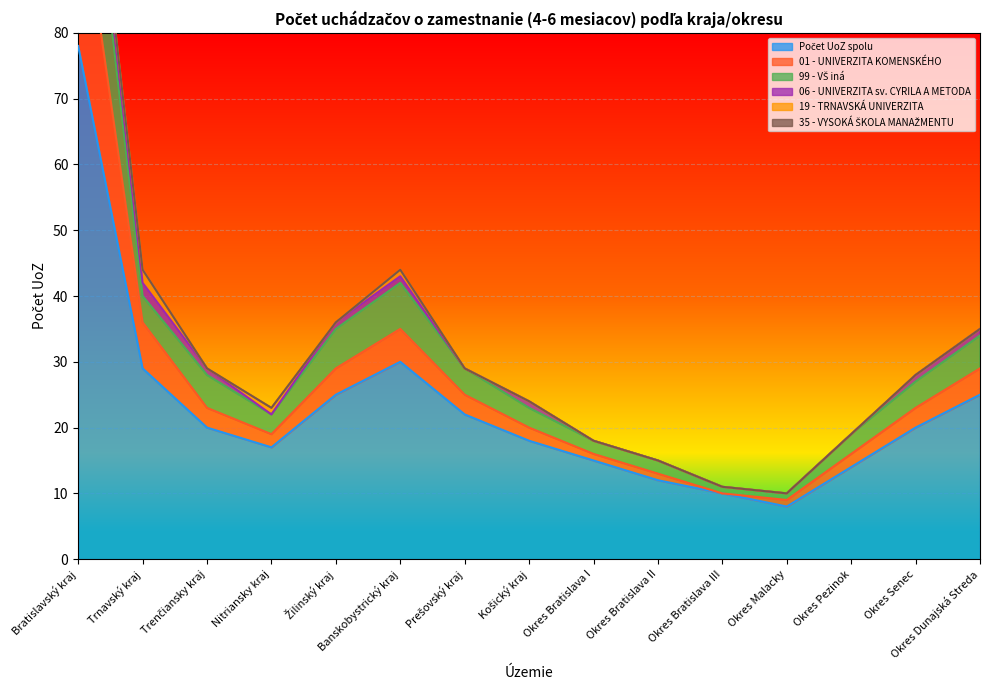

True or false: 99 - VŠ iná and 01 - UNIVERZITA KOMENSKÉHO intersect in this chart.

False